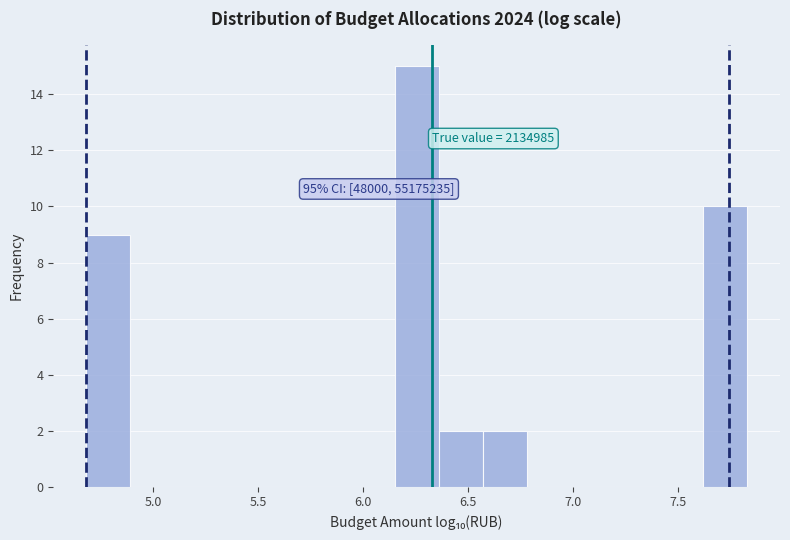

Over which range of the x-axis is the bar tallest?

6.15 to 6.35